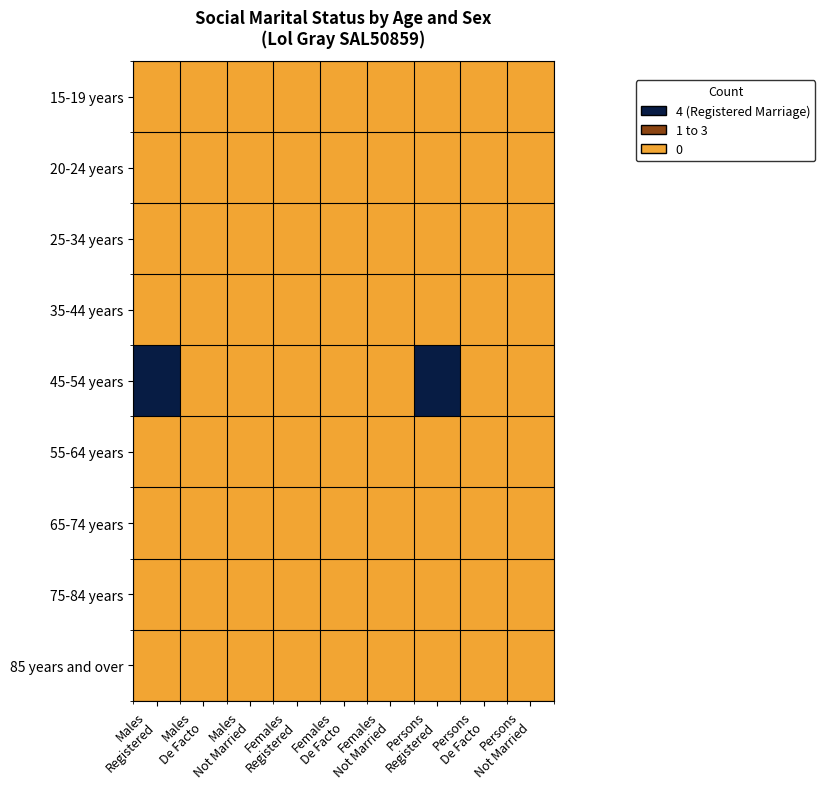

How many series are shown in this chart?

9